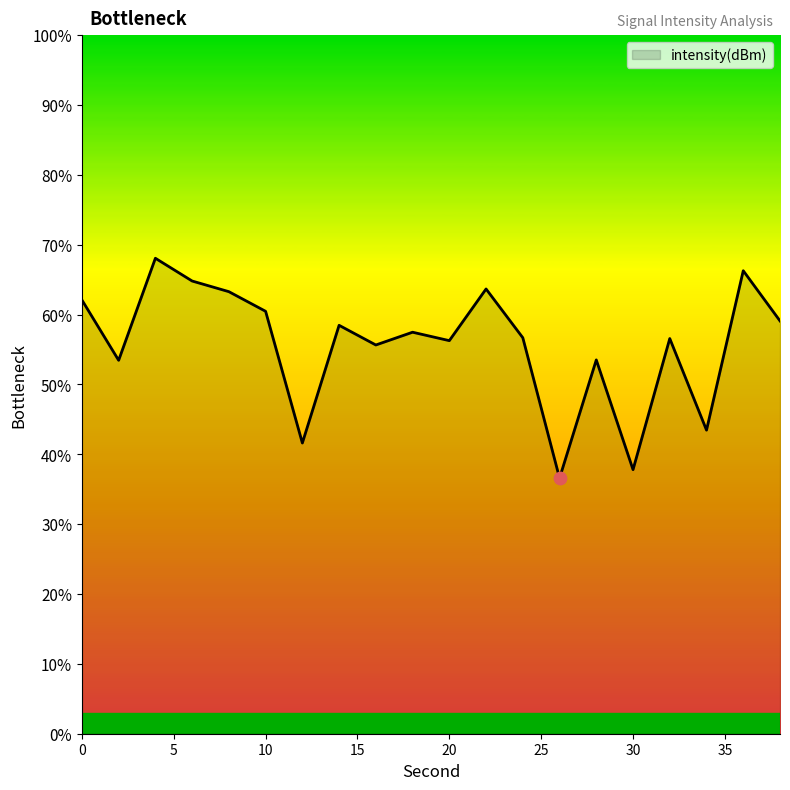

What is the greatest value displayed?

68.1